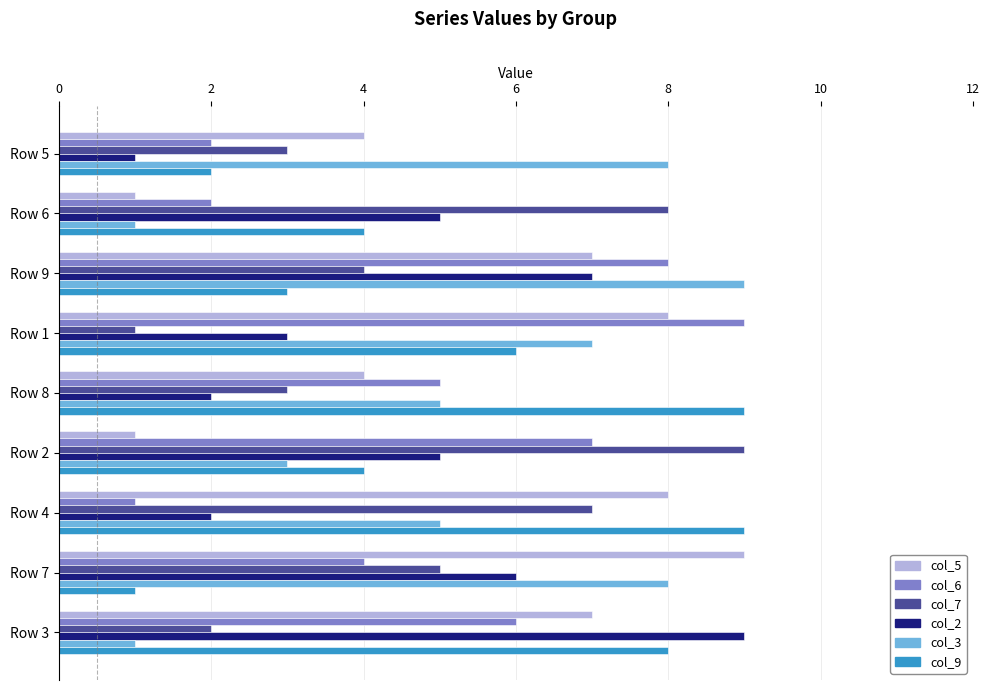

The value of col_5 at Row 7 is 5. True or false?

False